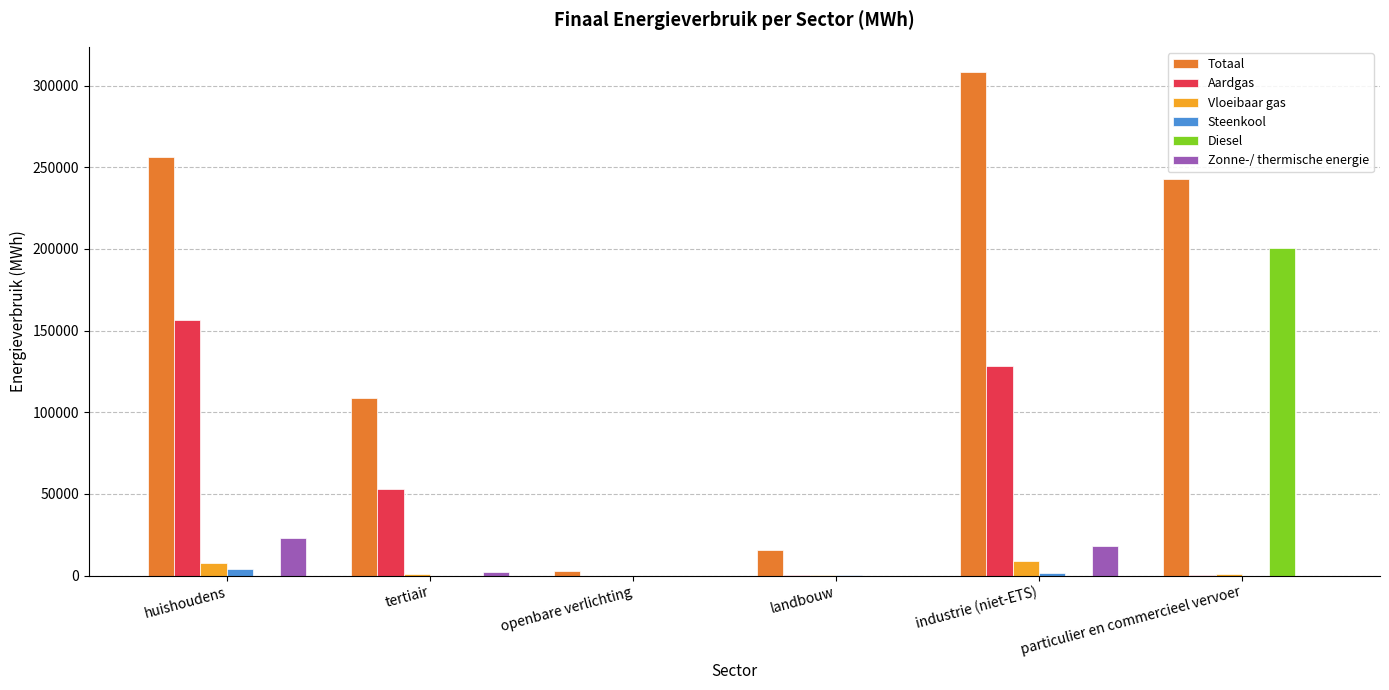

What is the sum of all Vloeibaar gas values?

18050.6